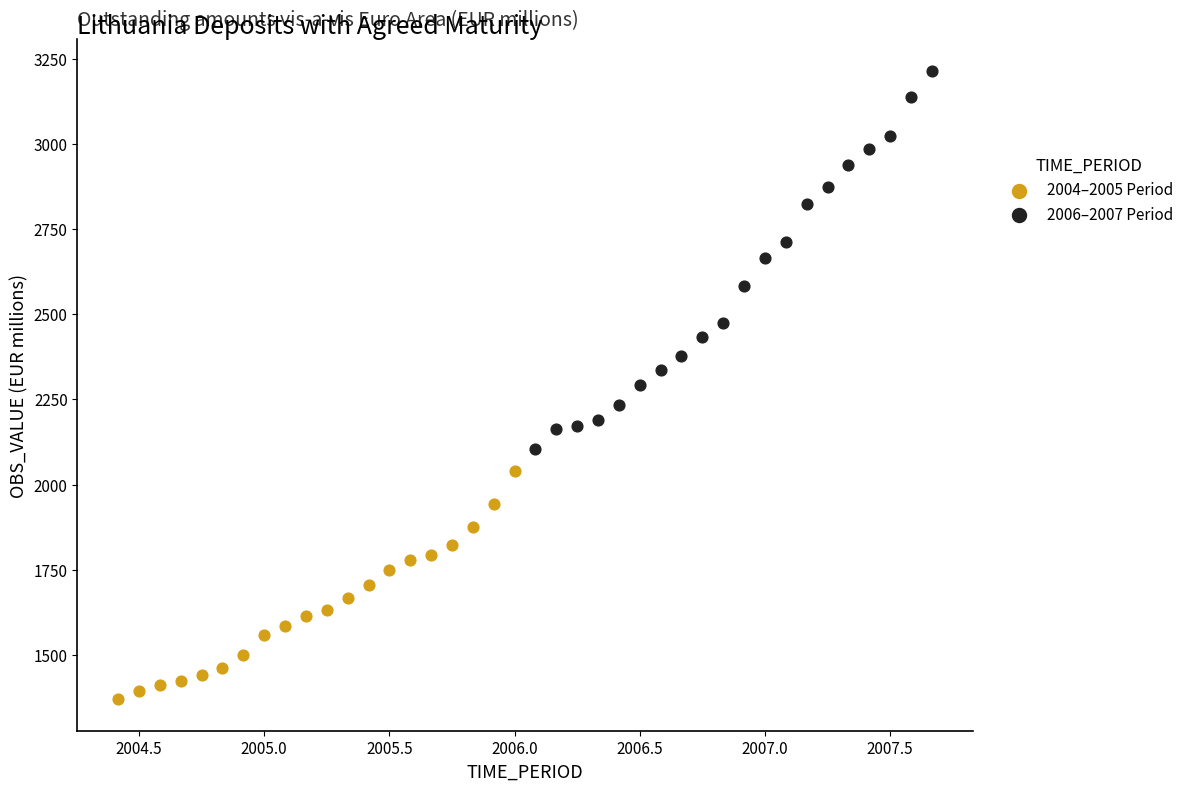

Which series contains the highest Y value?

2006–2007 Period